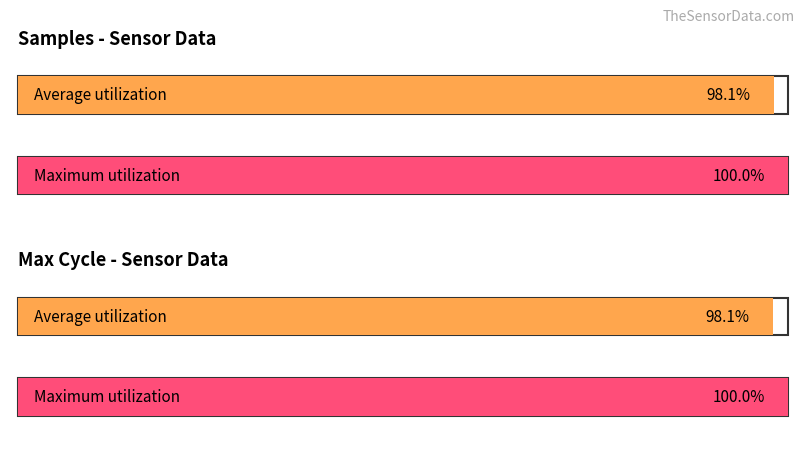

How many distinct data groups are displayed?

2